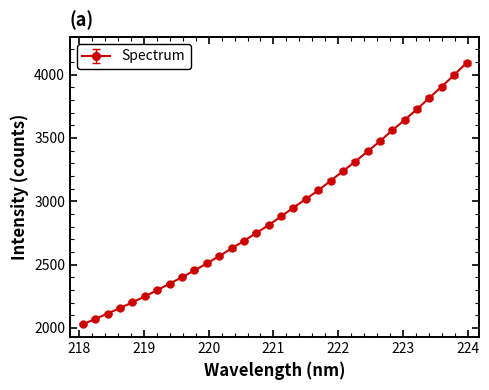

How many lines are shown in the chart?

1